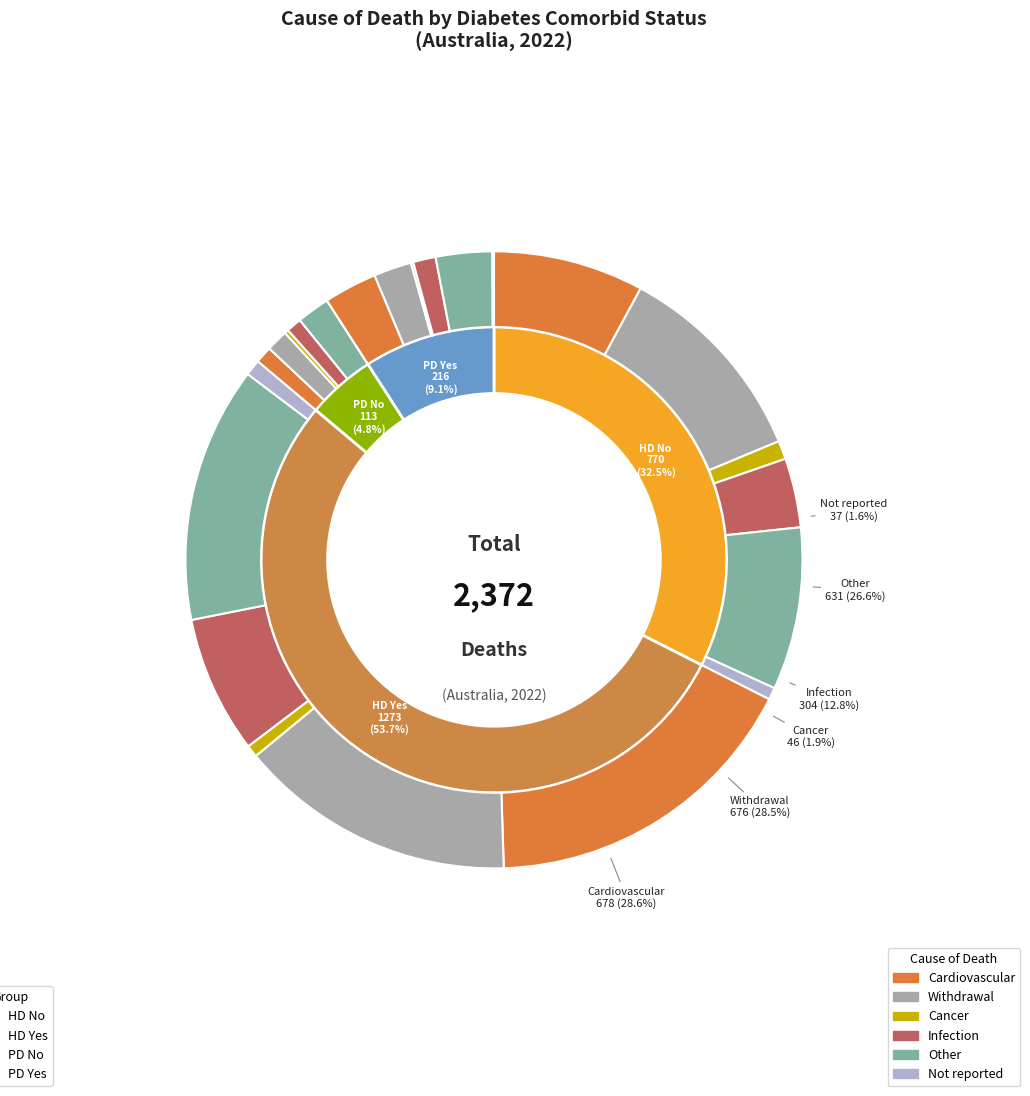

Which series changed the most between Withdrawal and Other?

HD No